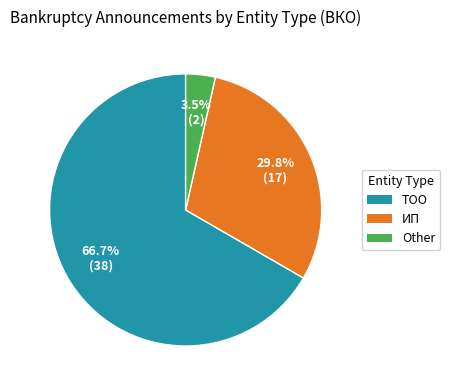

To the nearest percent, what percentage of the pie is ИП?

30%